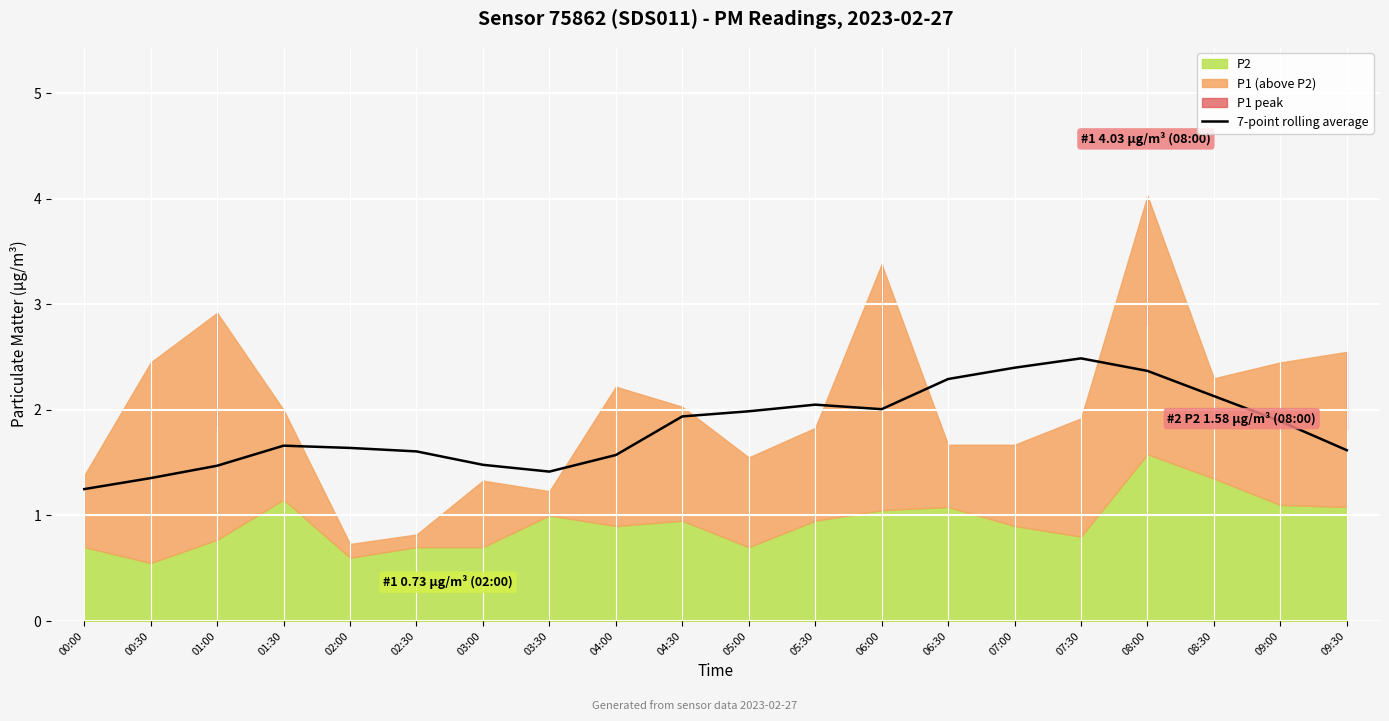

Reading left to right, what are all the values shown in this chart?

00:00=1.2	00:30=1.4	01:00=1.5	01:30=1.7	02:00=1.6	02:30=1.6	03:00=1.5	03:30=1.4	04:00=1.6	04:30=1.9	05:00=2.0	05:30=2.0	06:00=2.0	06:30=2.3	07:00=2.4	07:30=2.5	08:00=2.4	08:30=2.1	09:00=1.9	09:30=1.6